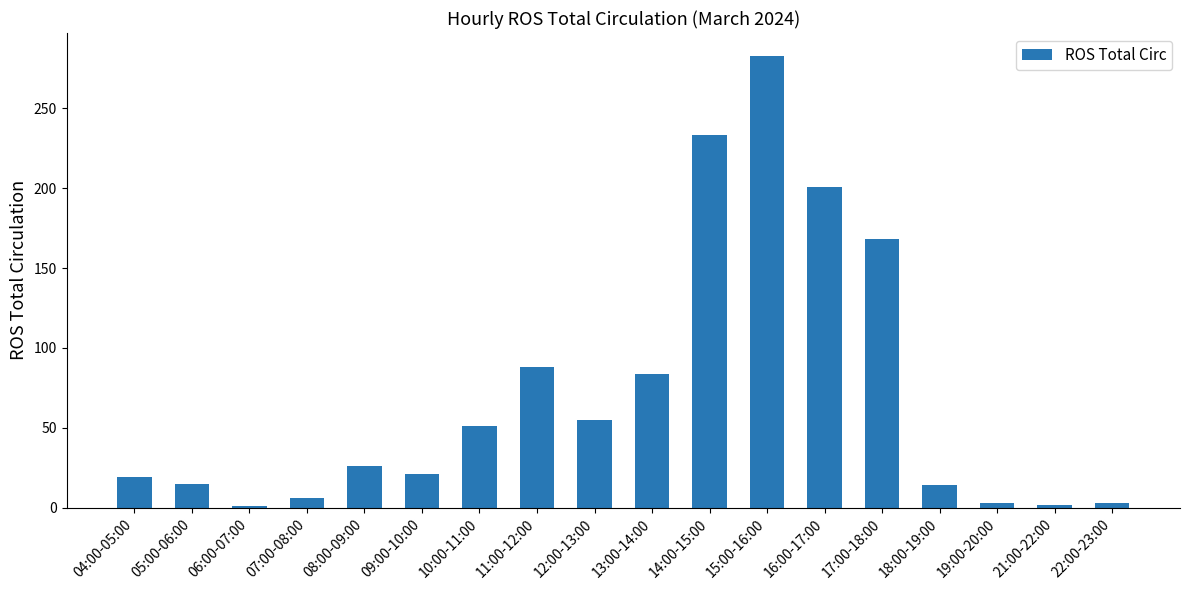

The chart shows a value of 37 at 17:00-18:00. True or false?

False